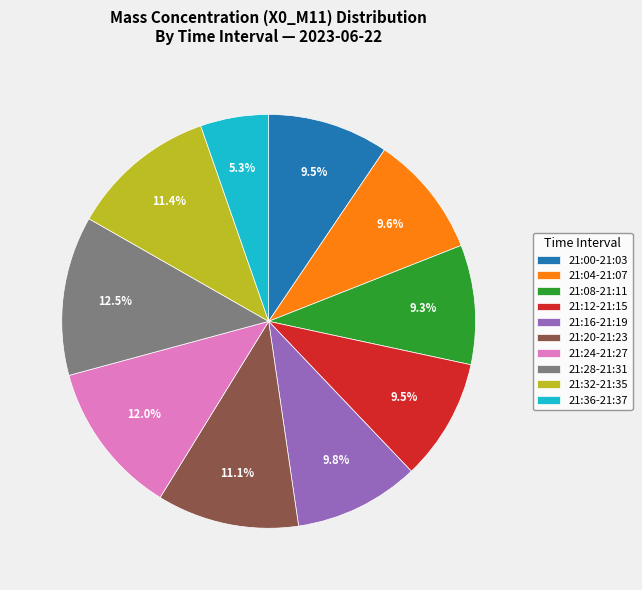

Between 21:28-21:31 and 21:36-21:37, which is larger?

21:28-21:31